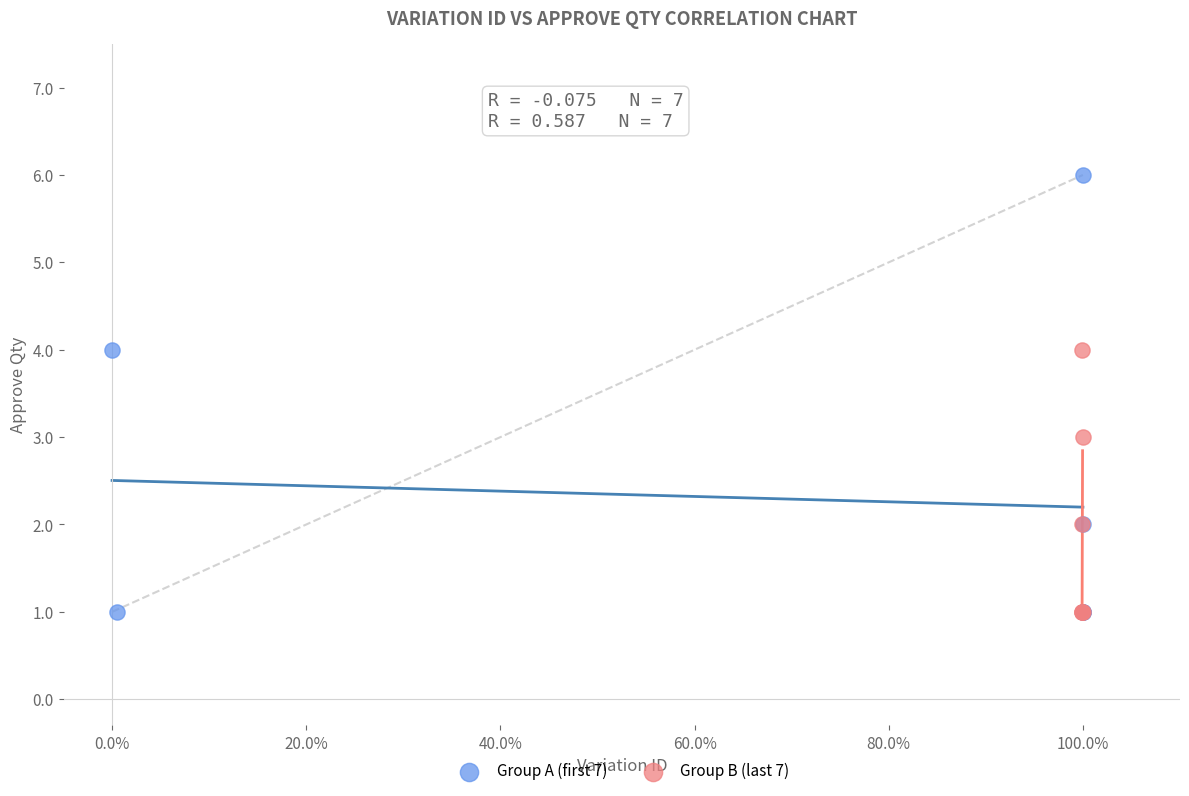

Which series reaches the maximum Y coordinate?

Group A (first 7)